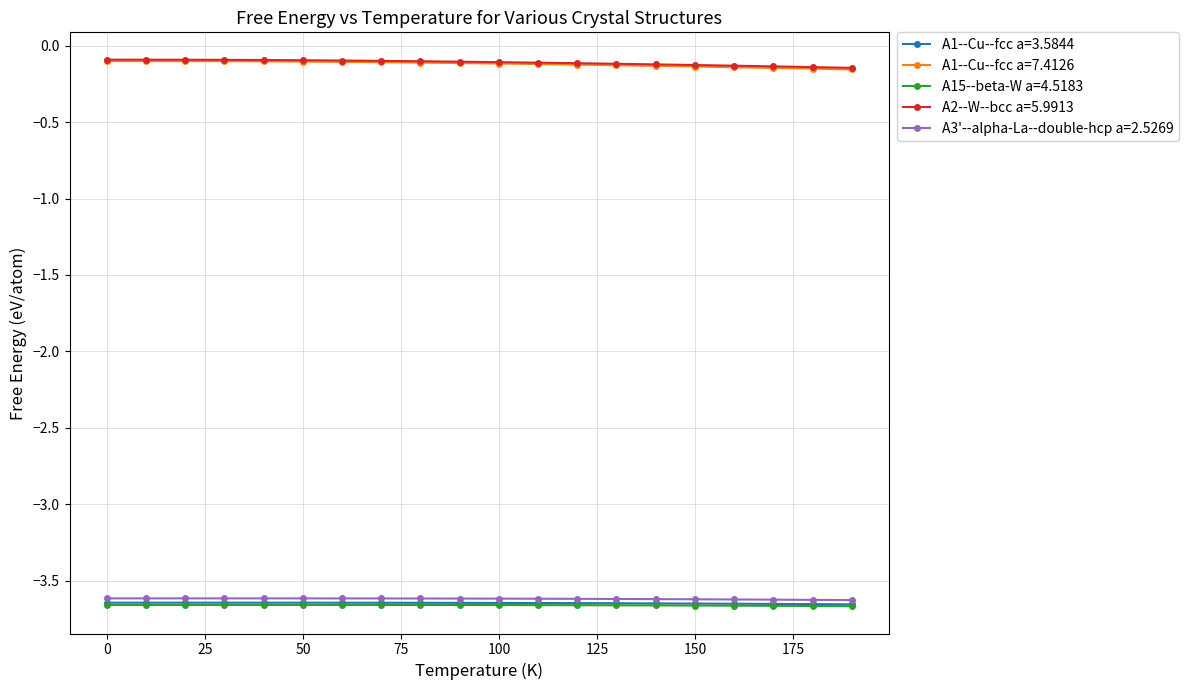

True or false: A1--Cu--fcc a=7.4126 and A1--Cu--fcc a=3.5844 intersect in this chart.

False